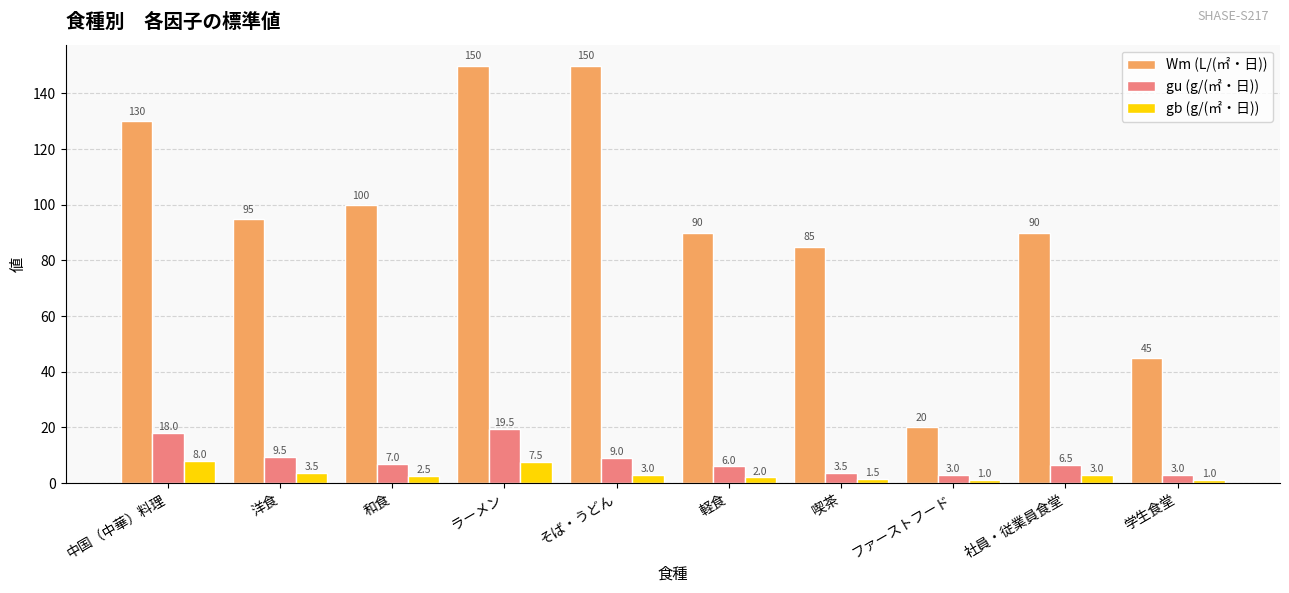

At which label does gu (g/(㎡・日)) first exceed 7?

中国（中華）料理